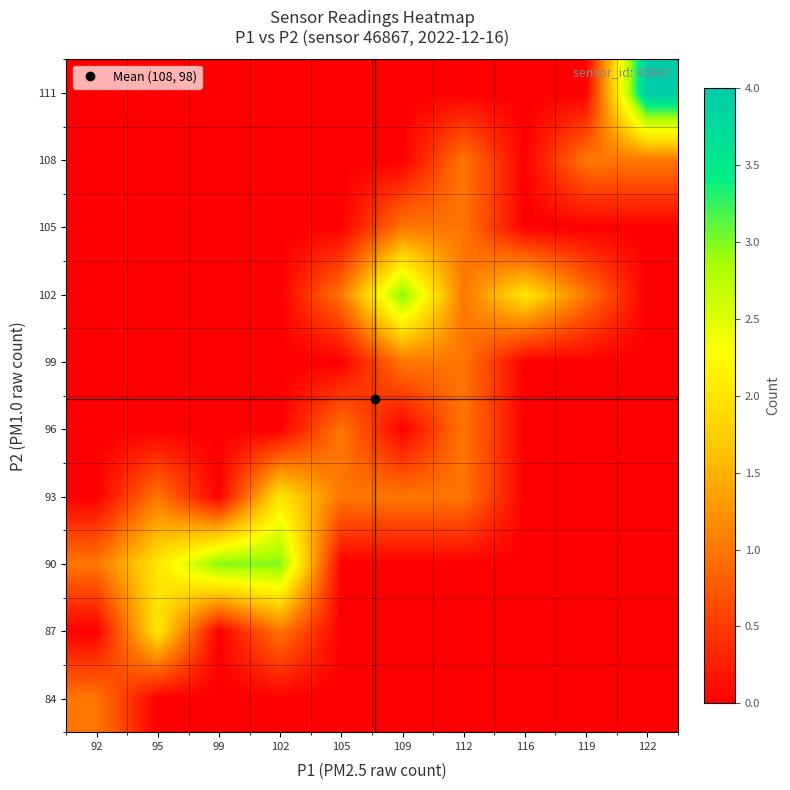

How many data points does each series have?

10